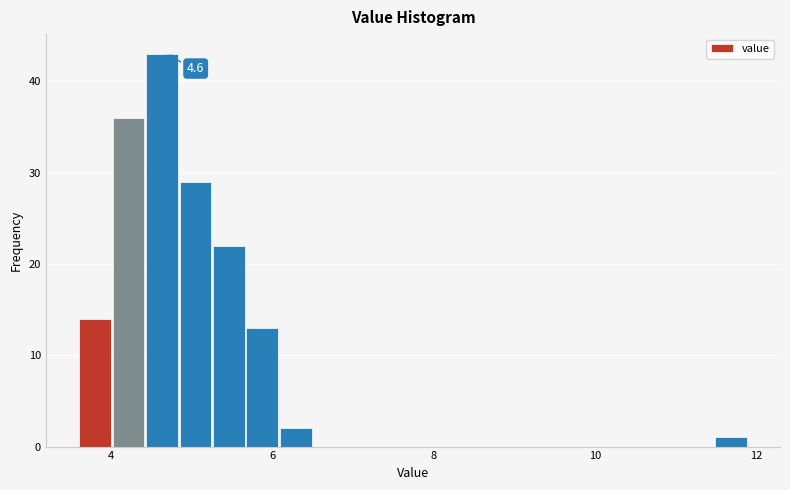

Around what value on the x-axis is the tallest bar? Give the approximate position of its centre, as read against the axis.

4.6